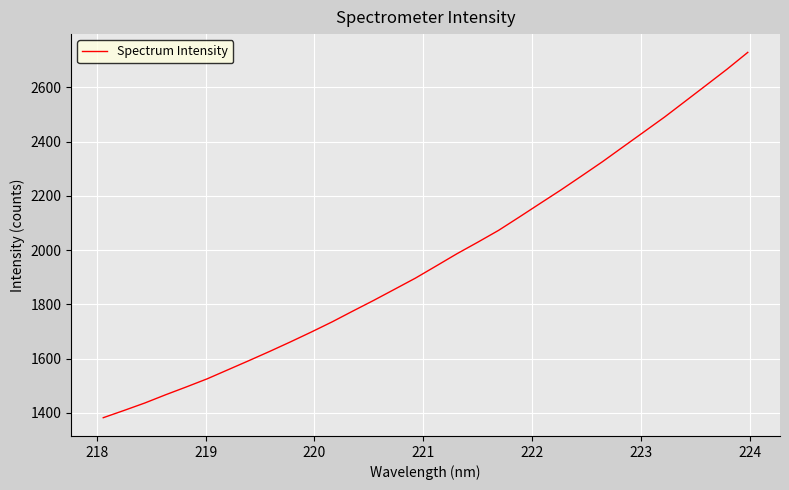

What is the difference between the maximum and minimum values?

1347.1